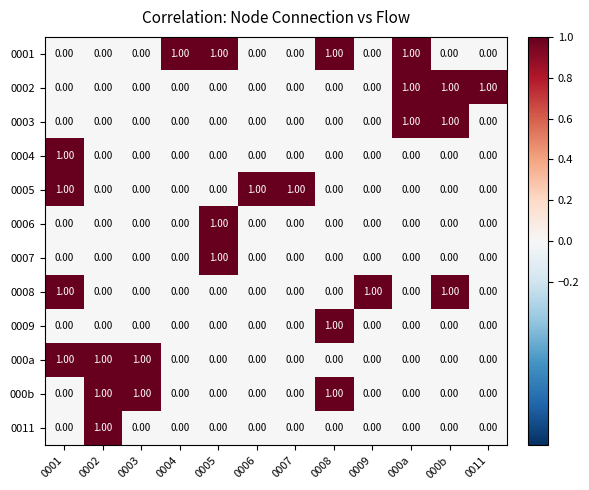

At how many categories does at least one series exceed 0?

12